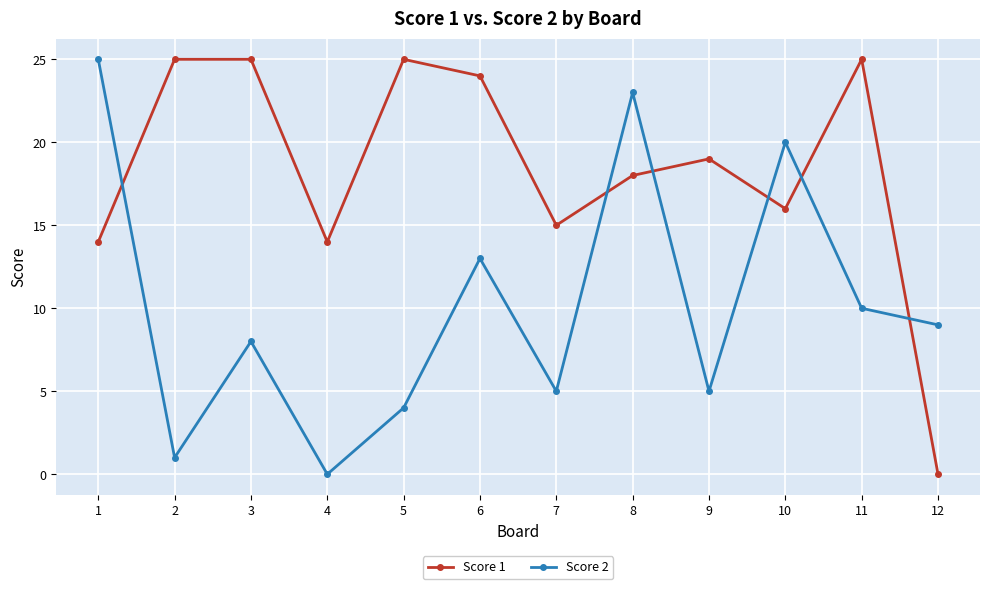

Is the value of Score 2 at 1 greater than the value of Score 1 at 8?

Yes